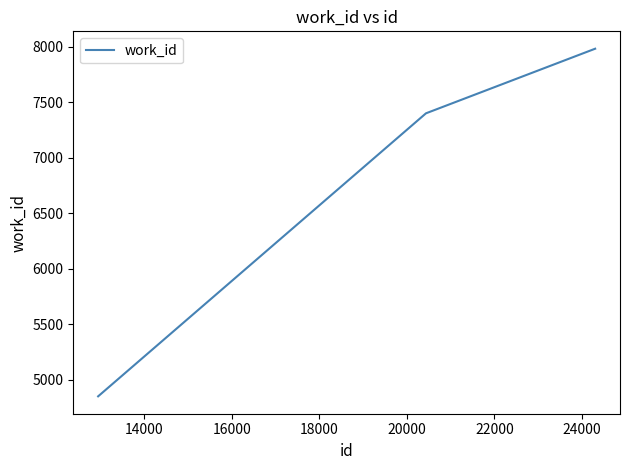

What is the minimum value shown in the chart?

4852